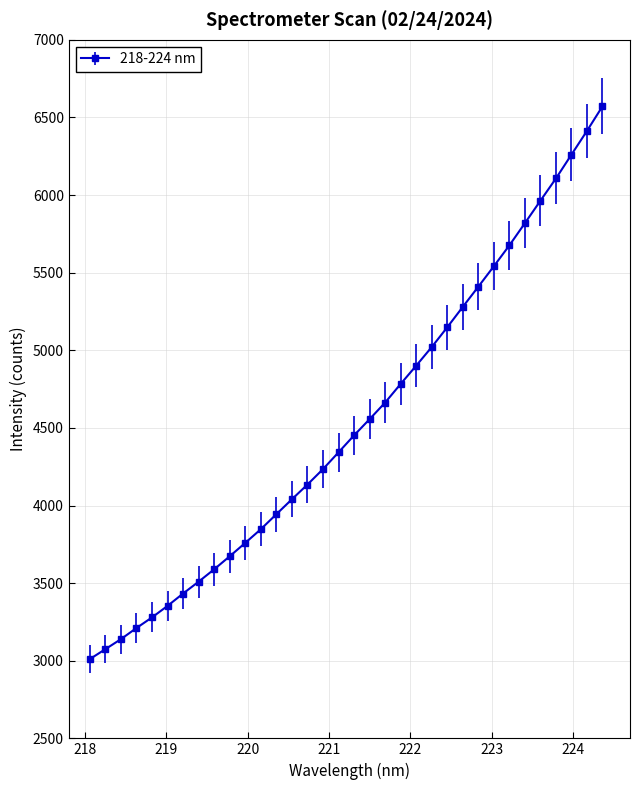

What is the value of the 6th point from the left?

3353.4